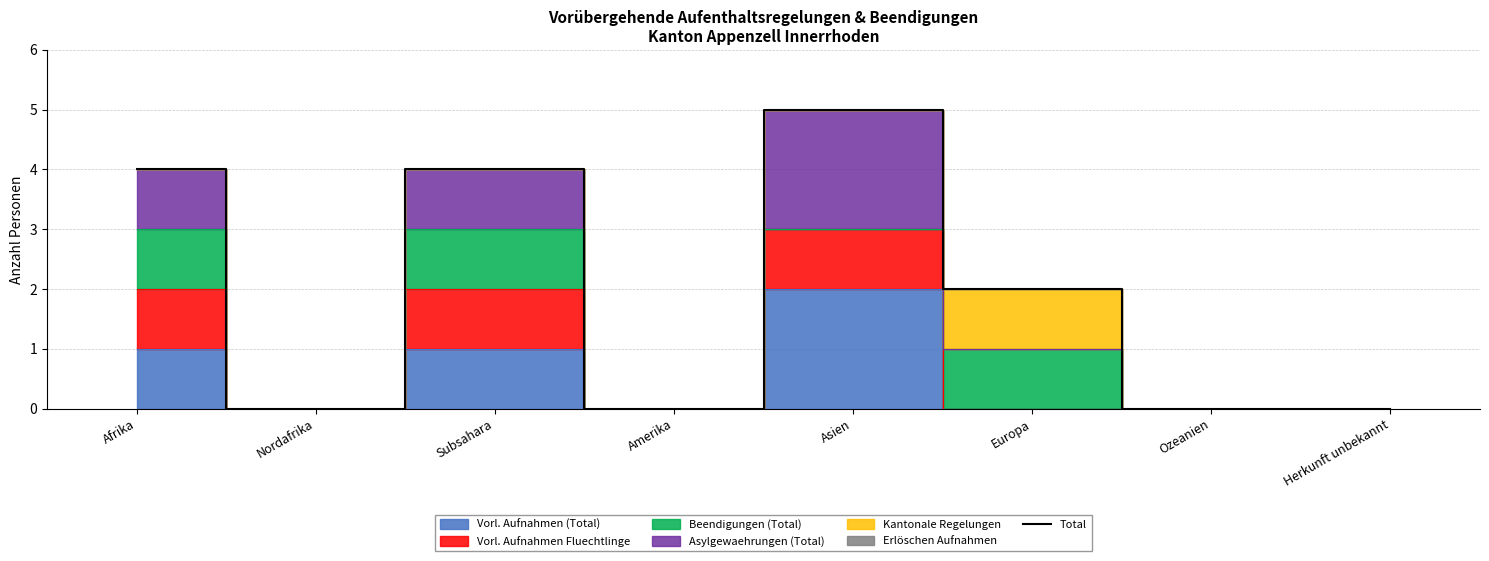

True or false: the data shows 0 at Nordafrika.

True